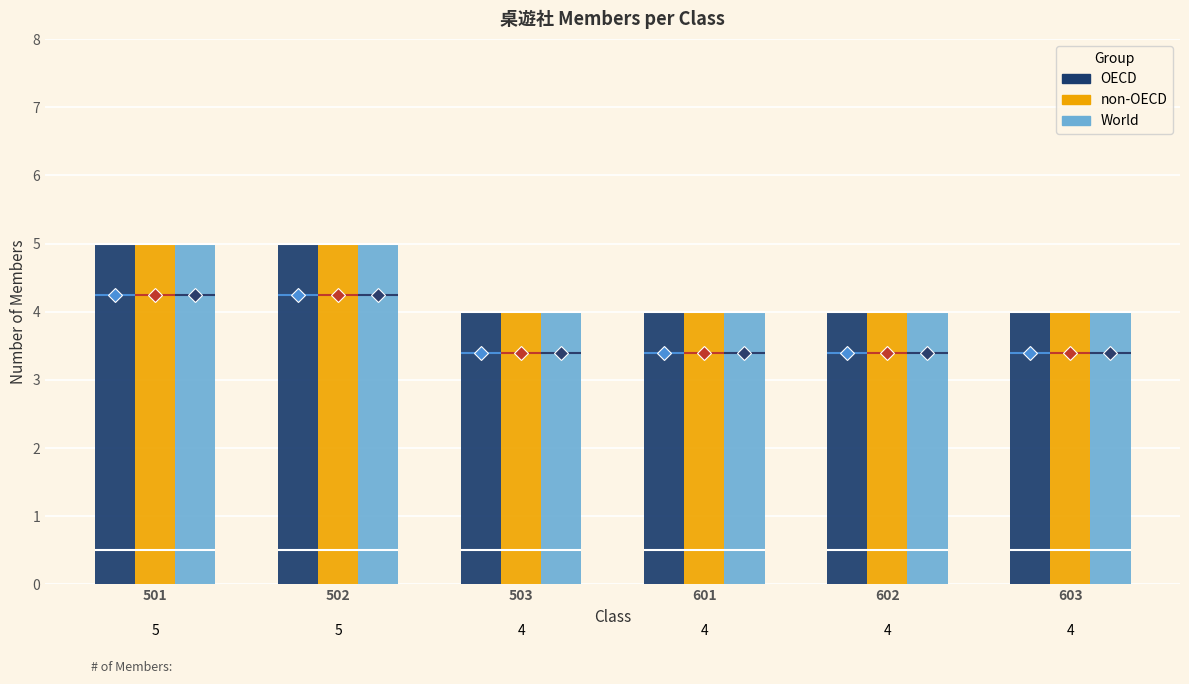

What are all the series names shown in the legend?

OECD, non-OECD, World